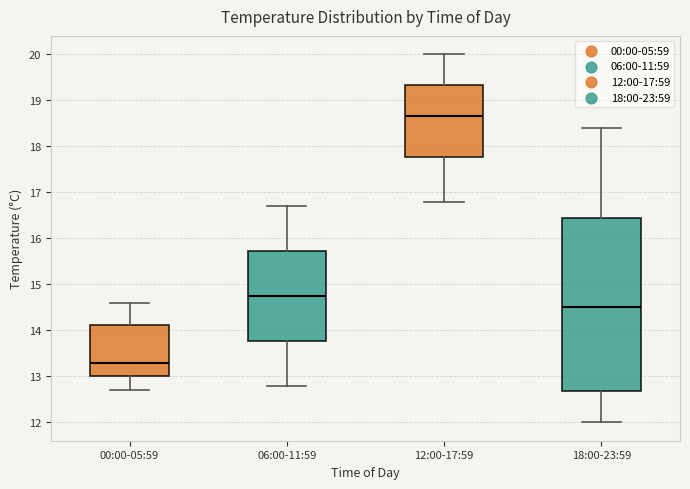

Comparing the boxes themselves (not the whiskers), which one is the tallest?

18:00-23:59